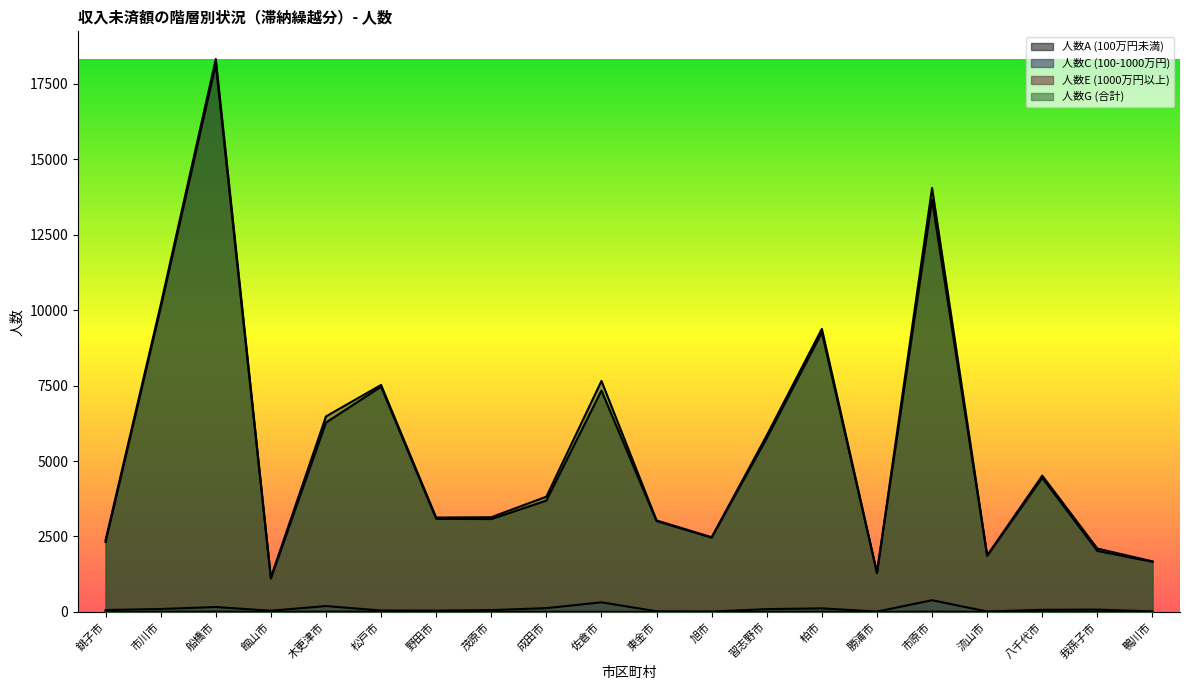

Where is the first local minimum for 人数A (100万円未満)?

館山市